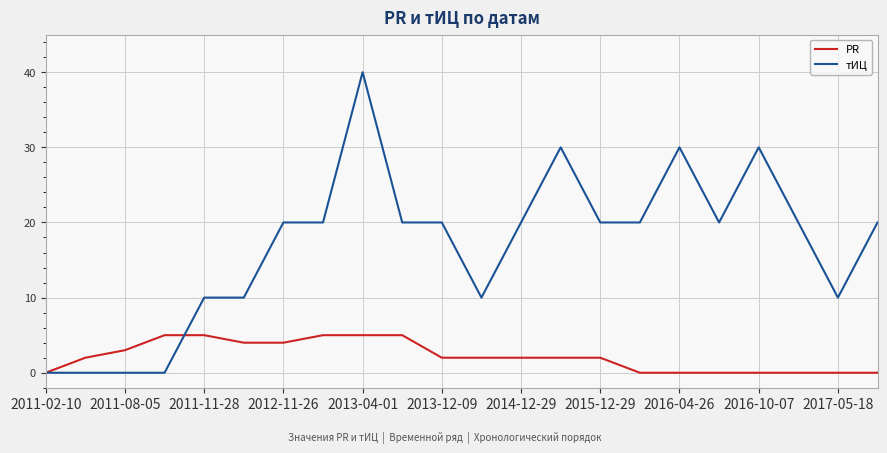

What is the difference between the maximum and minimum values in the тИЦ series?

40